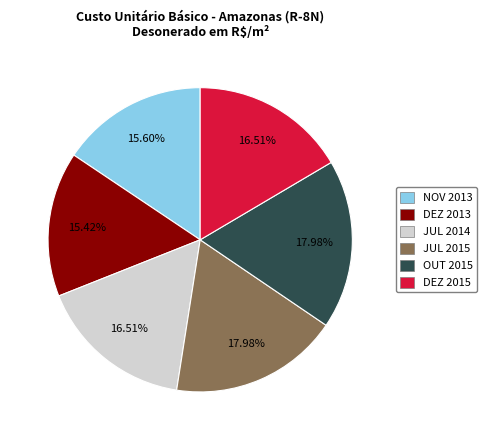

Is there a majority slice in this chart?

No